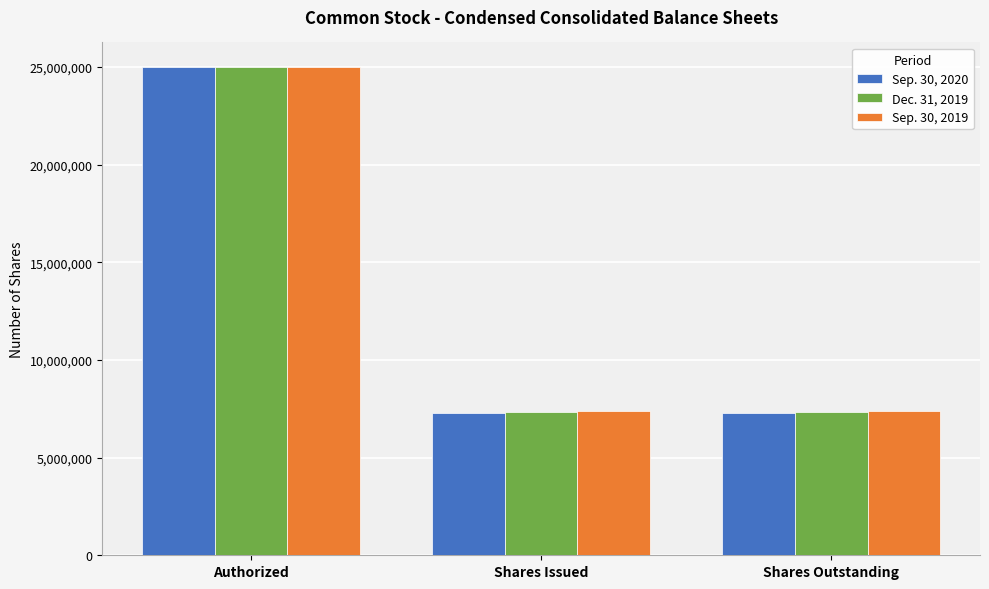

What is the label of the 2nd bar from the right?

Shares Issued